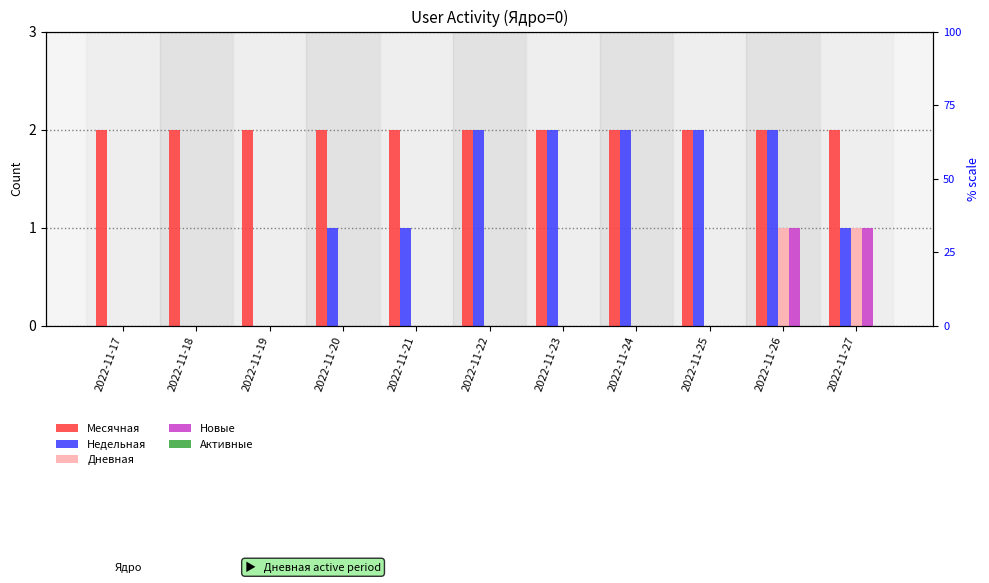

Between 2022-11-27 and 2022-11-17, which is larger?

2022-11-27